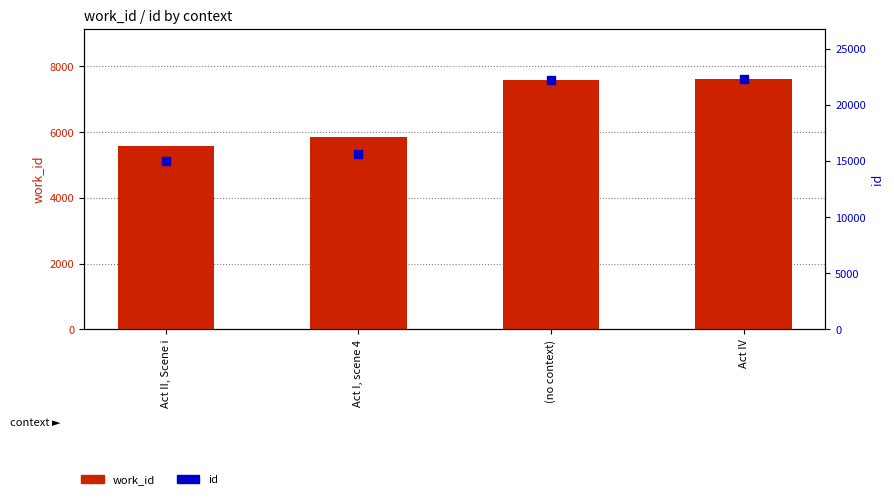

What are all the series names shown in the legend?

work_id, id